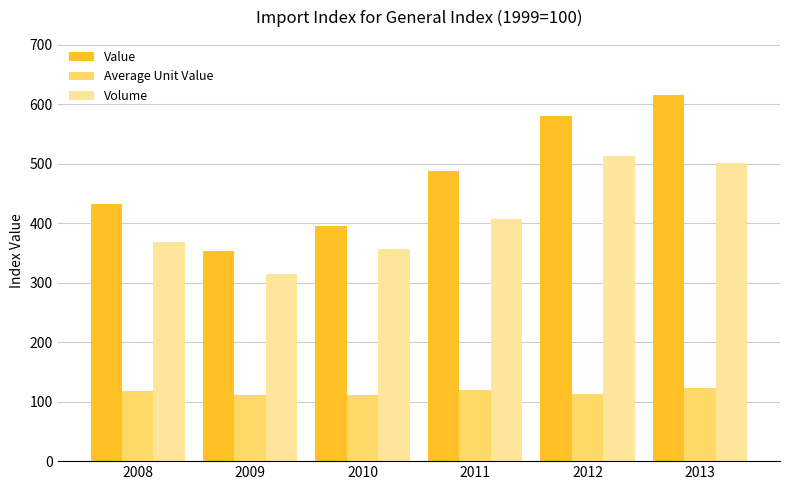

What is the maximum value shown in the chart?

615.8